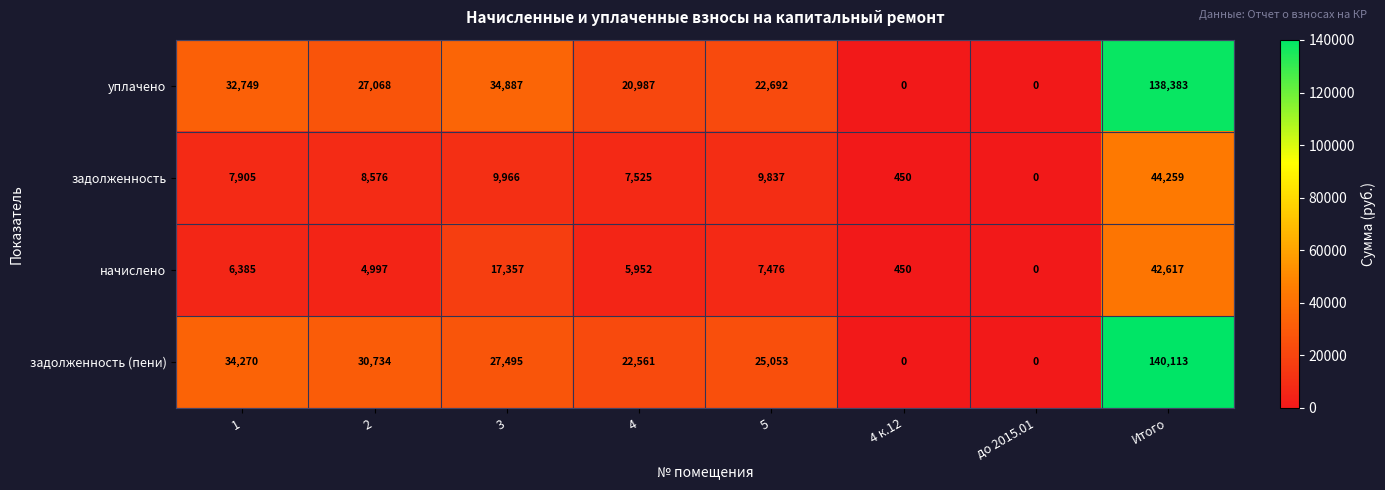

Rank the series by their maximum value, from lowest to highest.

начислено, задолженность, уплачено, задолженность (пени)